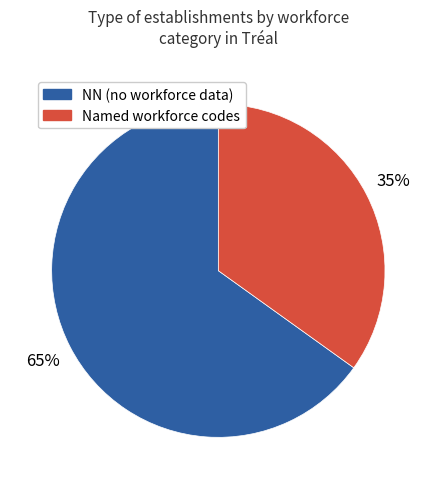

Is the sum of NN (no workforce data) and Named workforce codes greater than half?

Yes